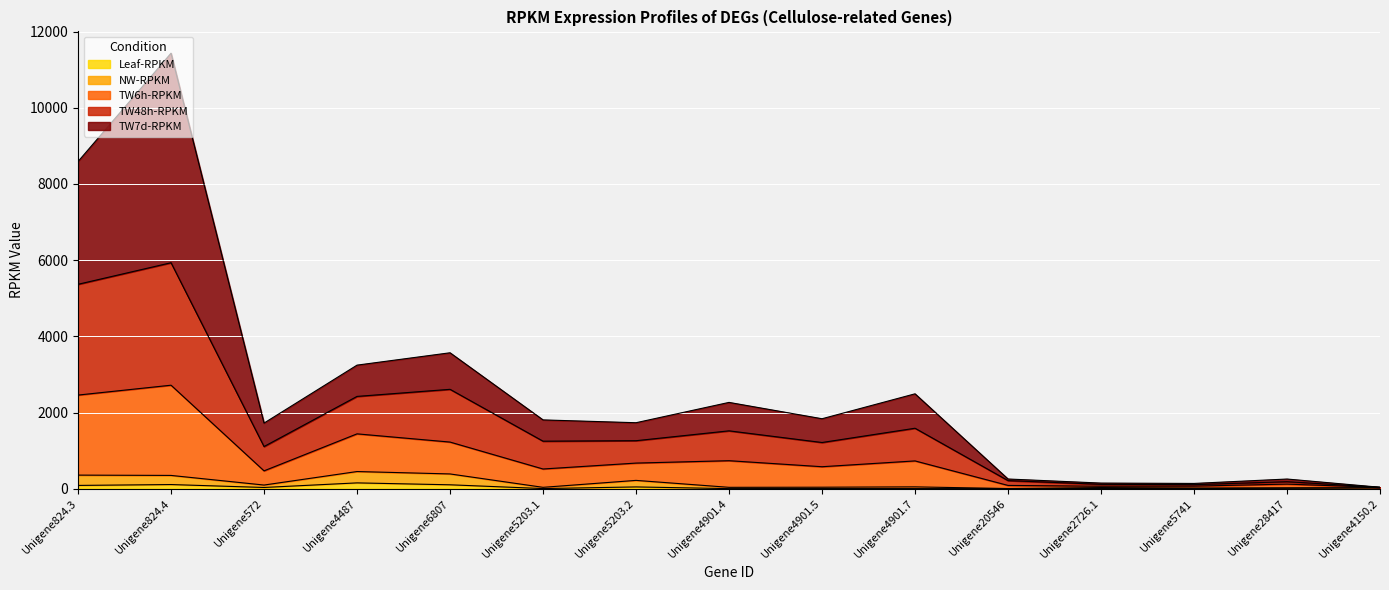

True or false: NW-RPKM has a value of 38.5 at Unigene28417.

False